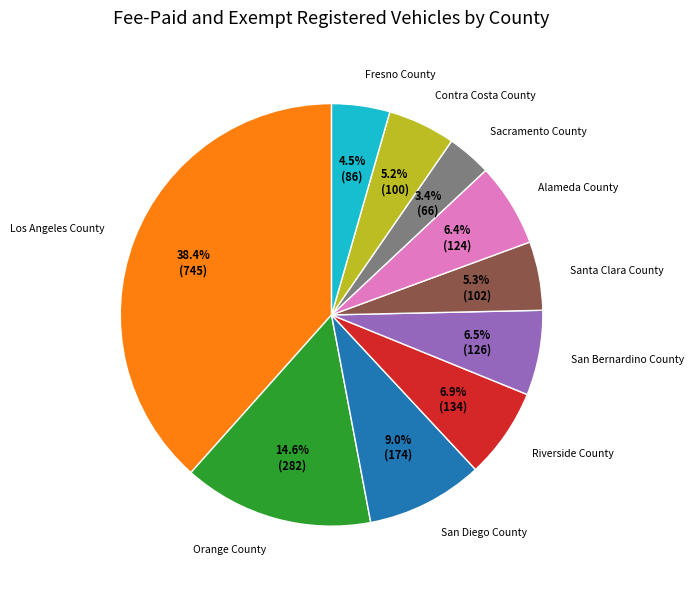

Between Contra Costa County and San Bernardino County, which is larger?

San Bernardino County